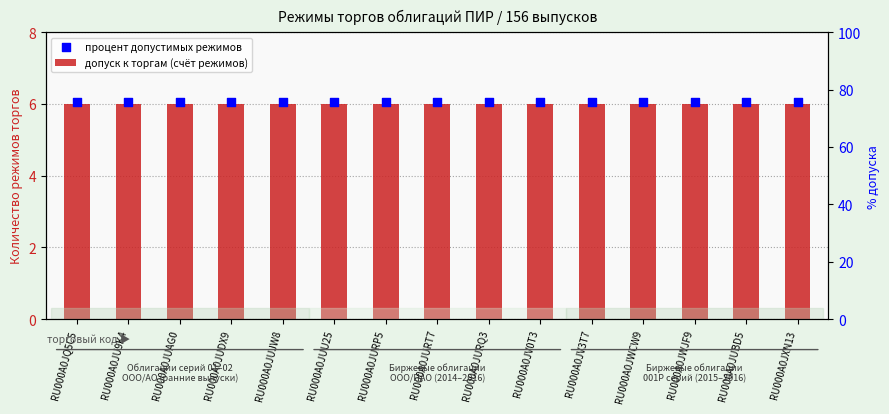

Is the value of процент допустимых режимов at RU000A0JURP5 greater than the value of допуск к торгам (счёт режимов) at RU000A0JV0T3?

Yes